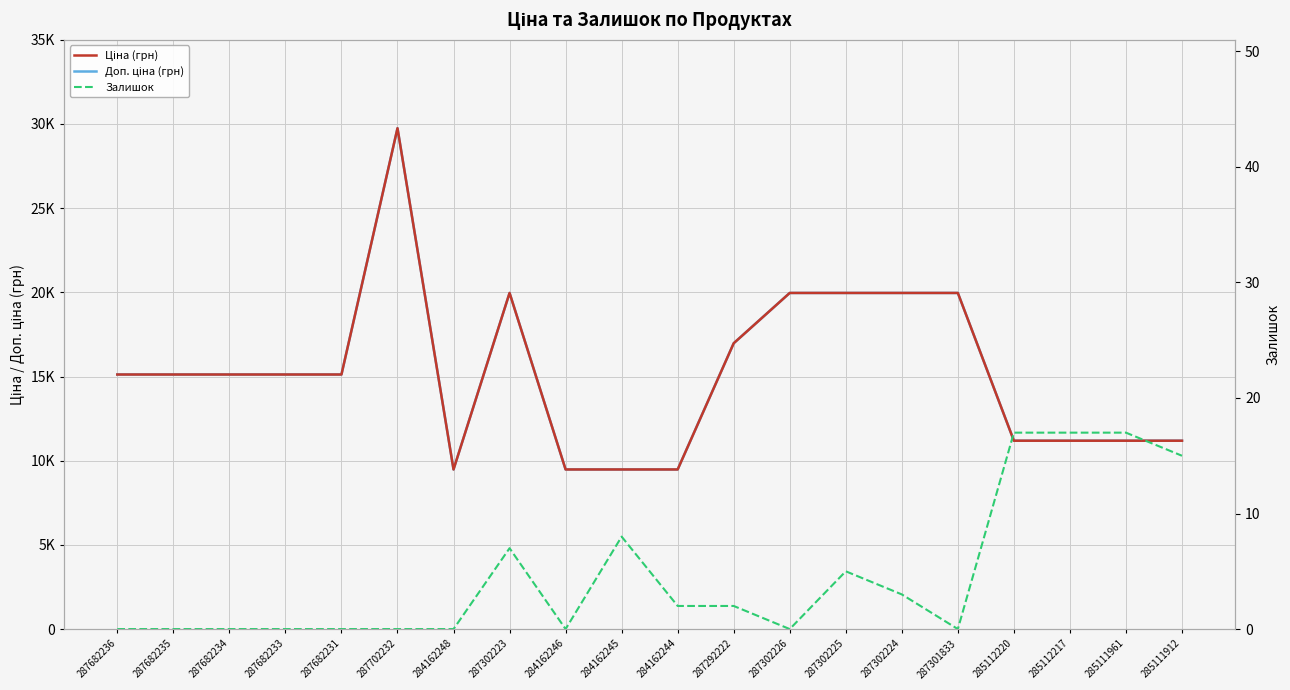

At which category does Доп. ціна (грн) reach its first local peak?

287702232